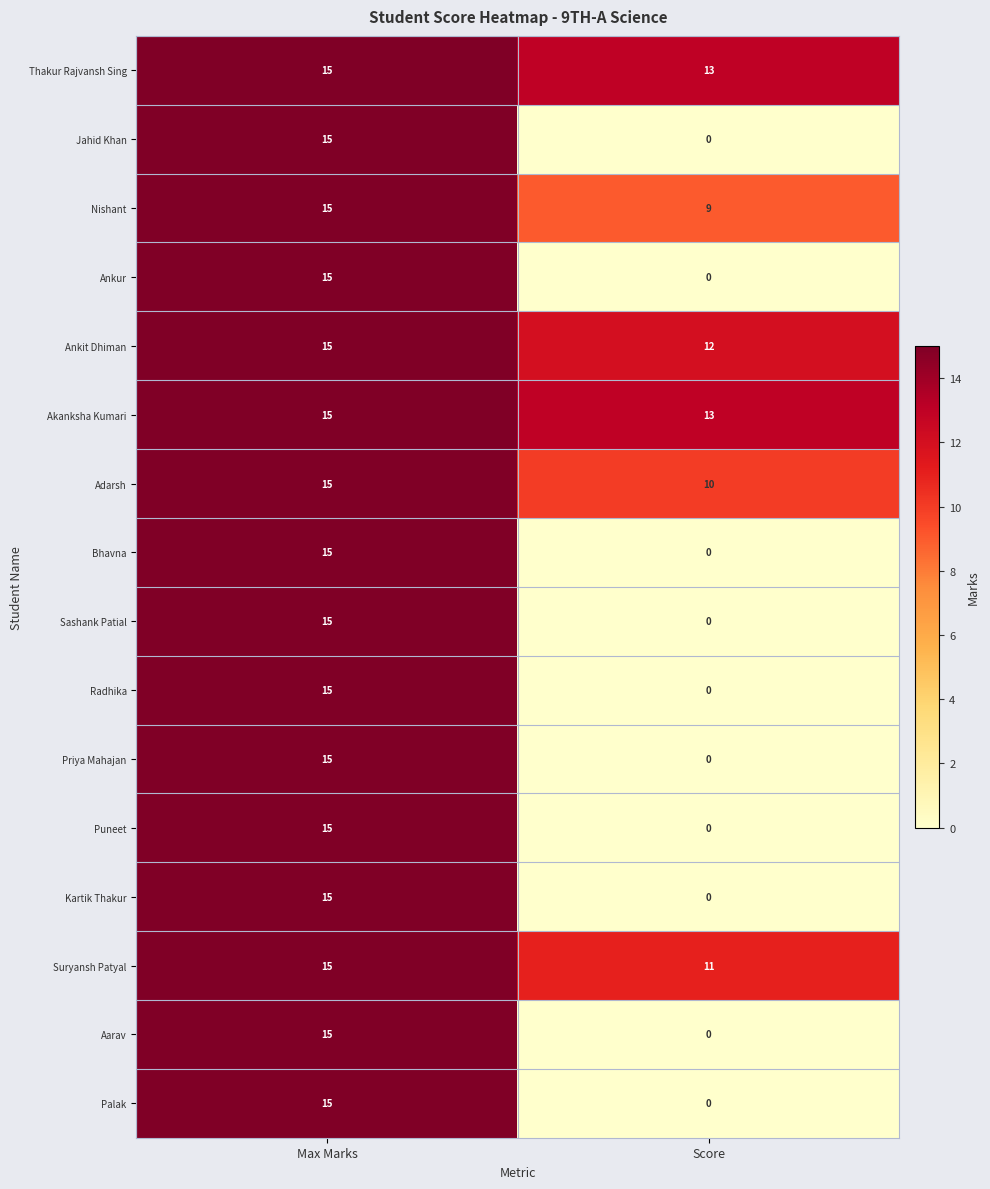

What is the sum of all Akanksha Kumari values?

28